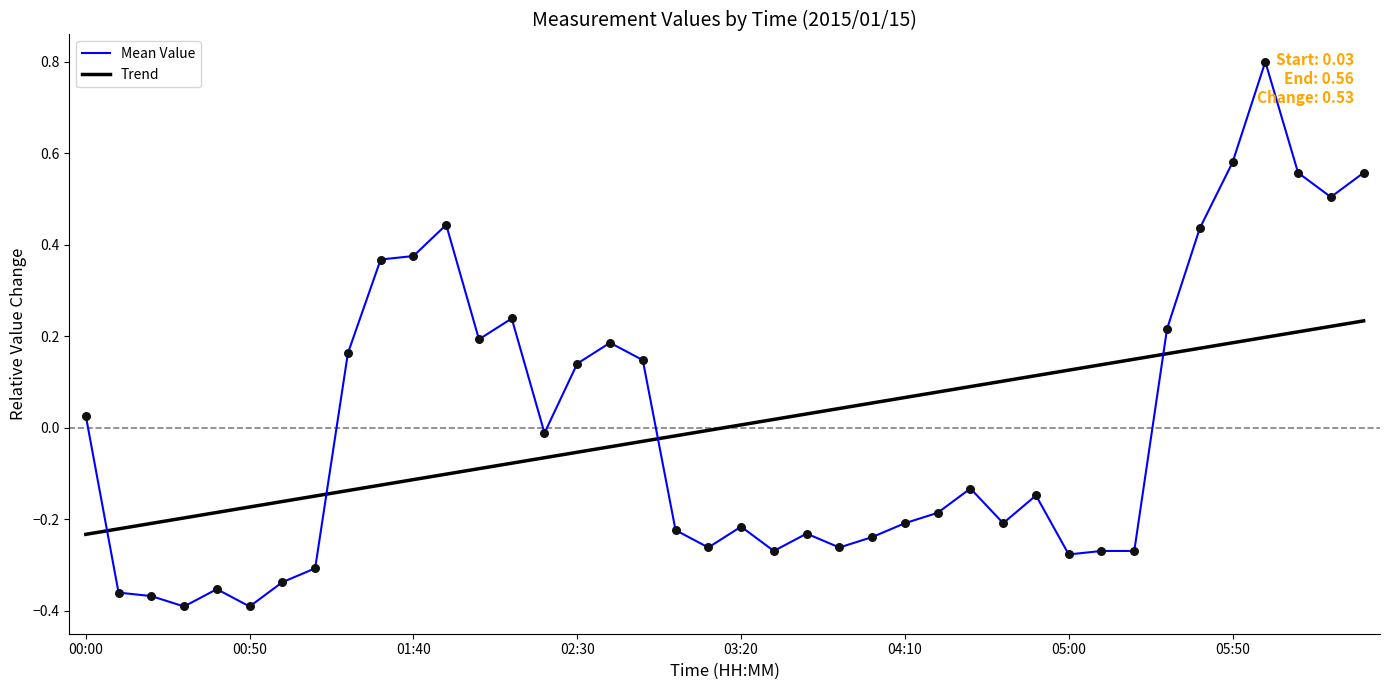

List the series in order of their peak value, lowest first.

Trend, Mean Value